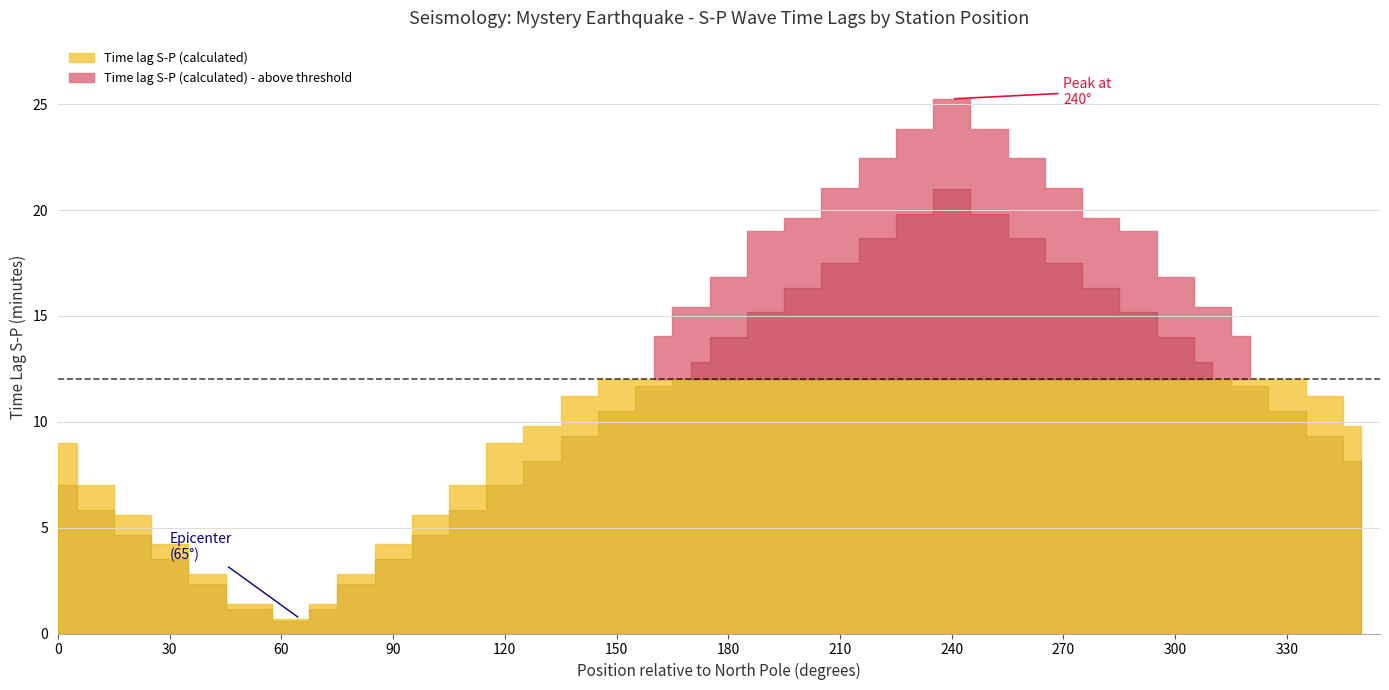

At how many categories does at least one series exceed 12?

17